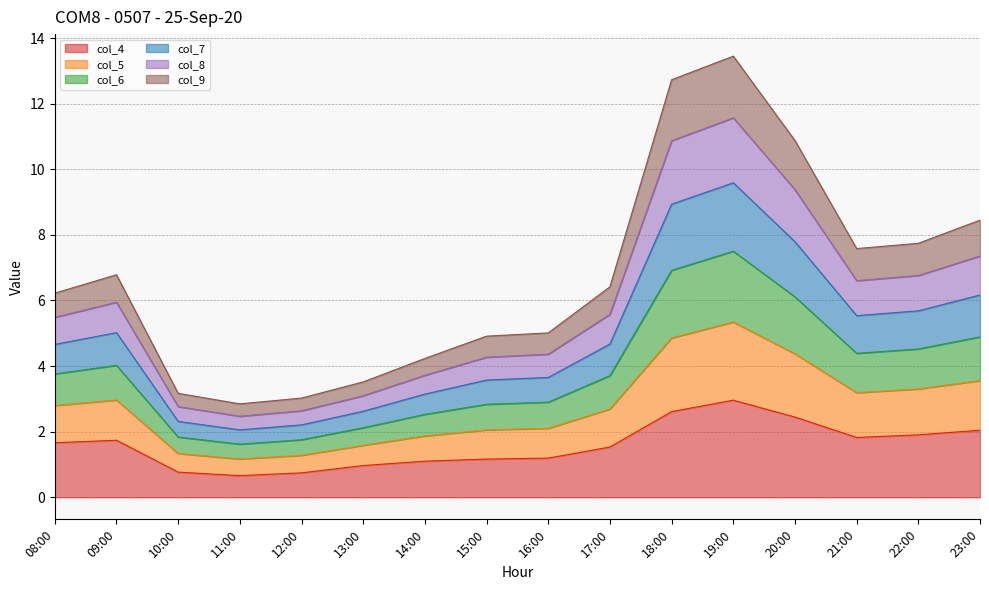

True or false: col_4 has a value of 1.9 at 22:00.

True